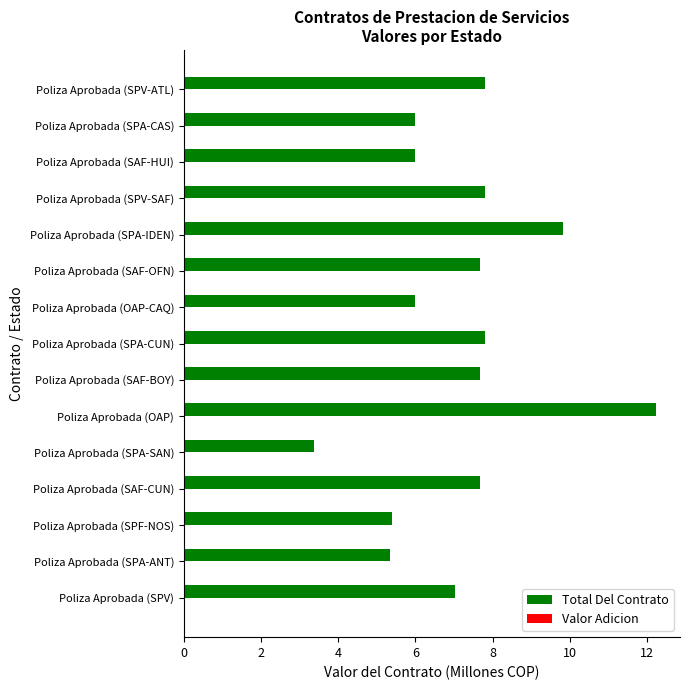

Is it true that the value at Poliza Aprobada (SPF-NOS) is 5.4?

True